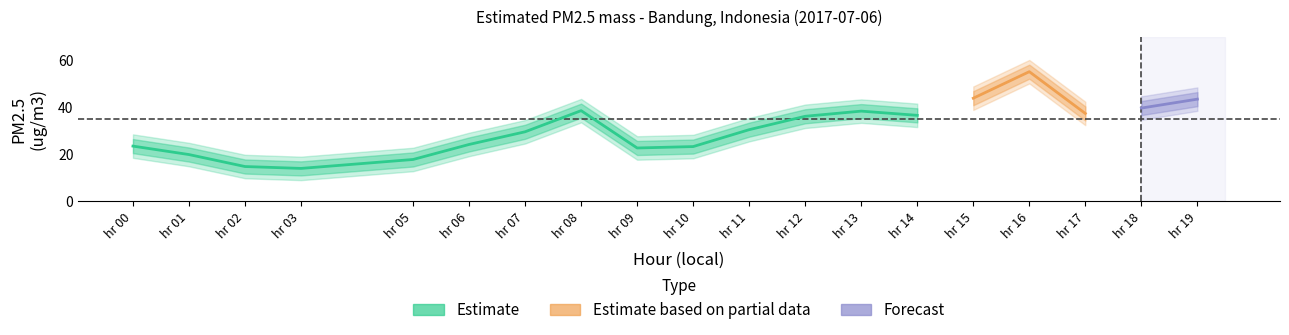

At which category does the data reach its first local peak?

8